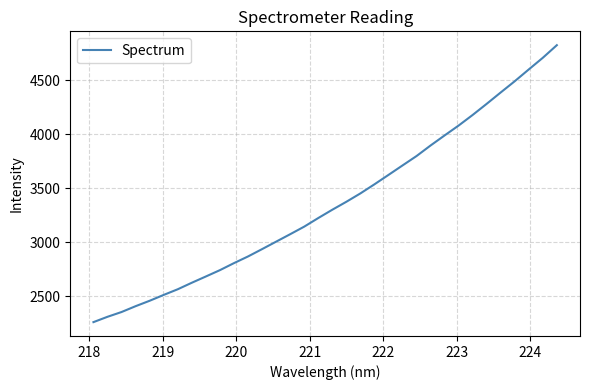

How many distinct data groups are displayed?

1